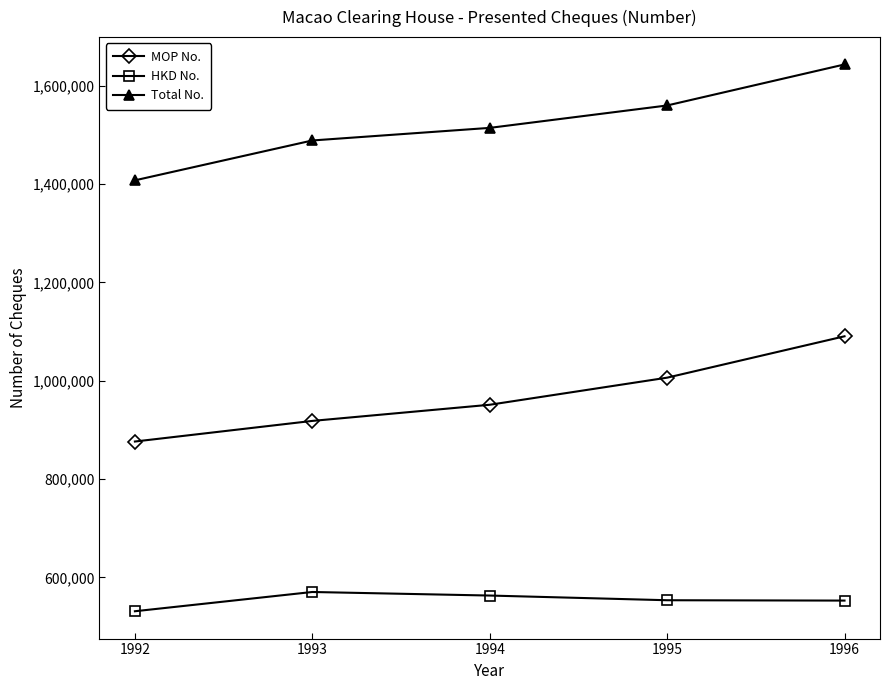

What are all the series names shown in the legend?

MOP No., HKD No., Total No.